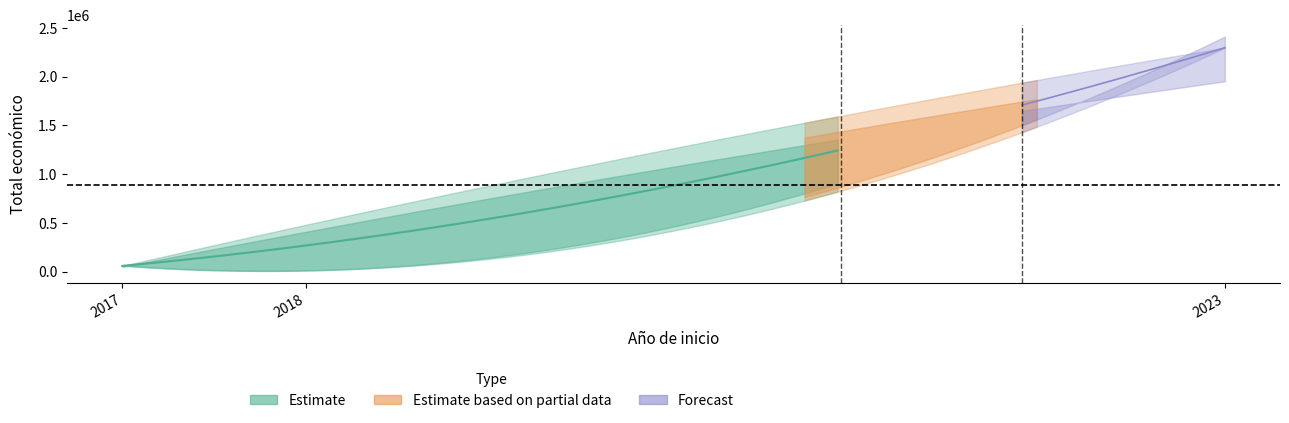

Is it true that the value at 2023 is 212620?

False